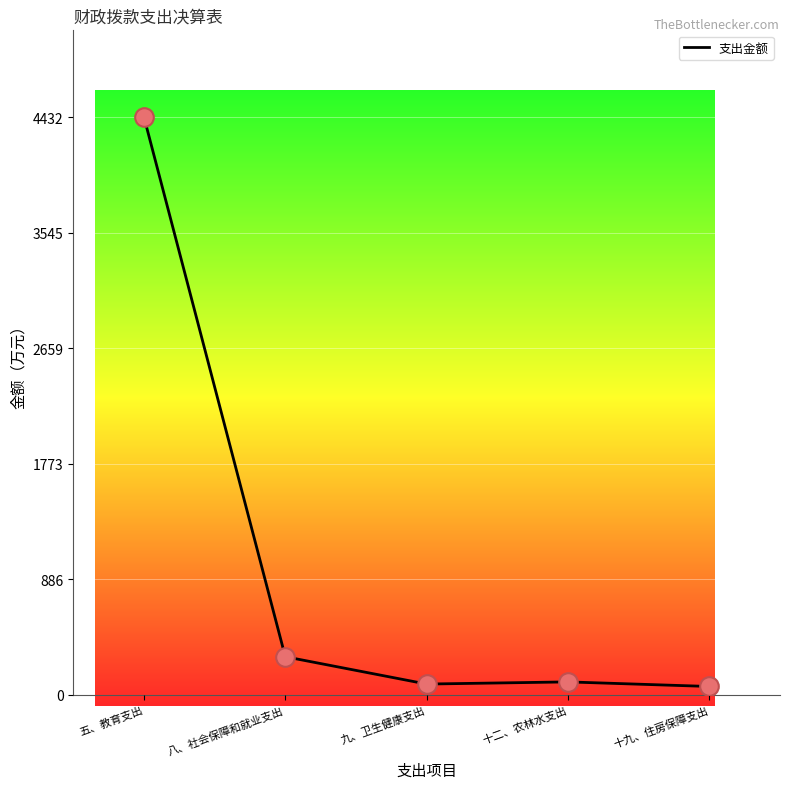

At which category does the data reach its first local peak?

十二、农林水支出